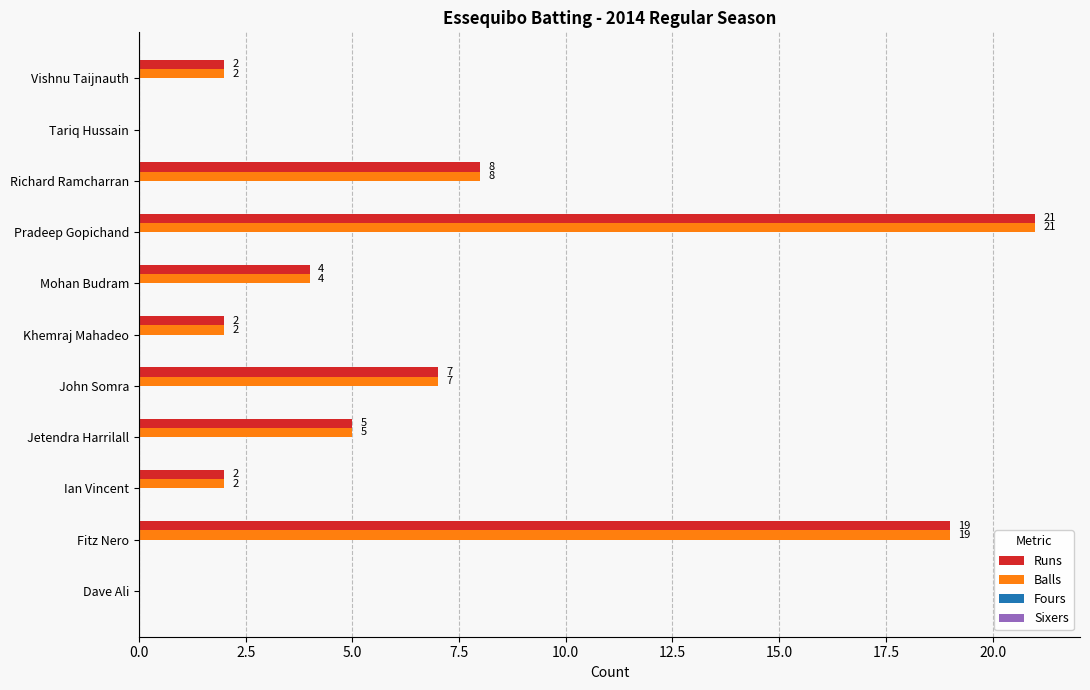

How many values in Balls are above zero?

9